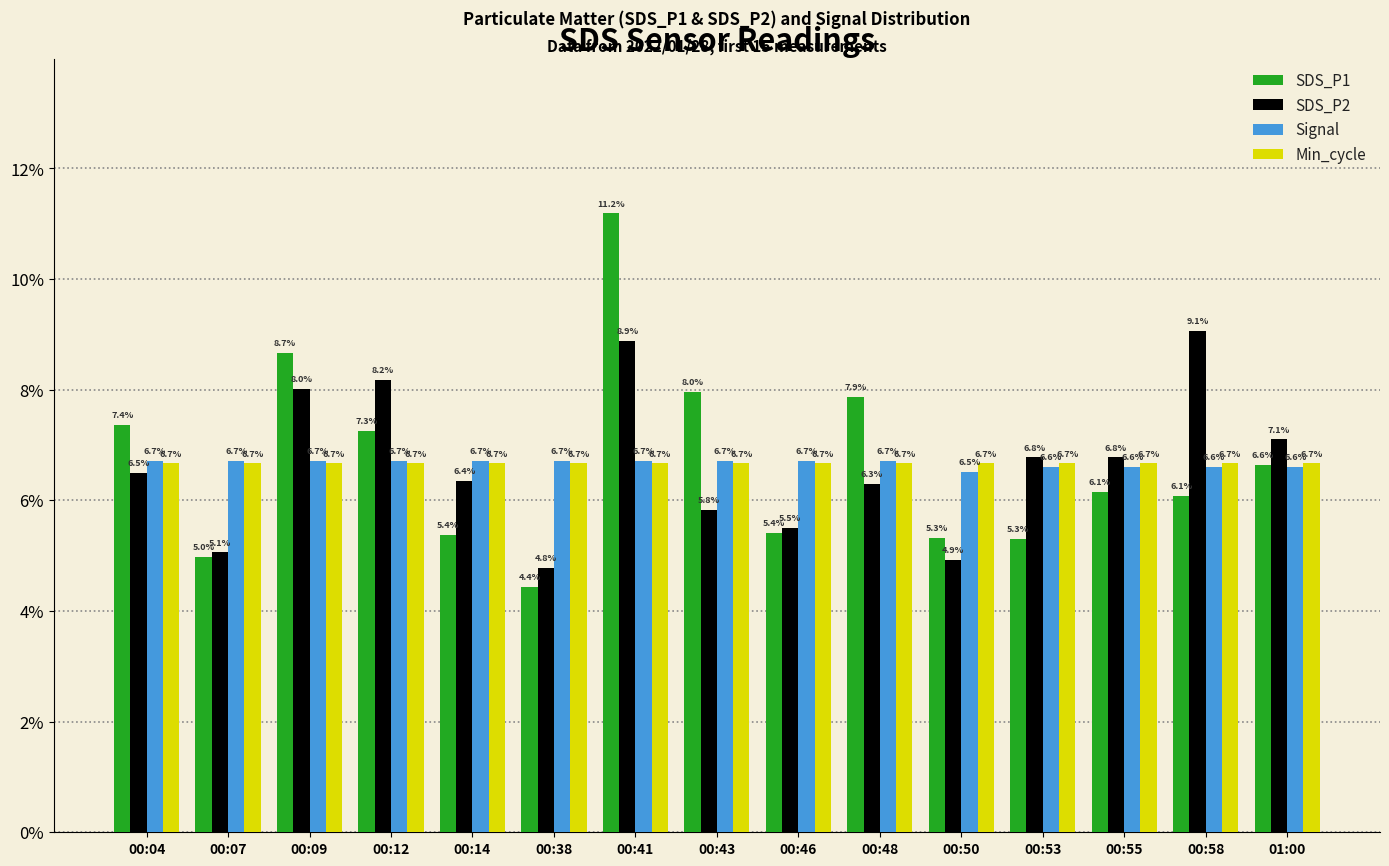

Are the bars grouped side by side (vs. stacked)?

Yes